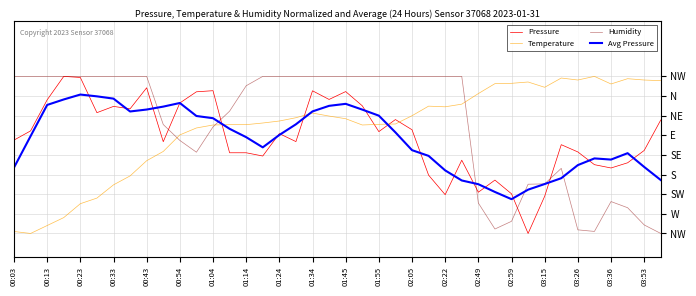

At which category does the chart reach its peak across all series?

00:33